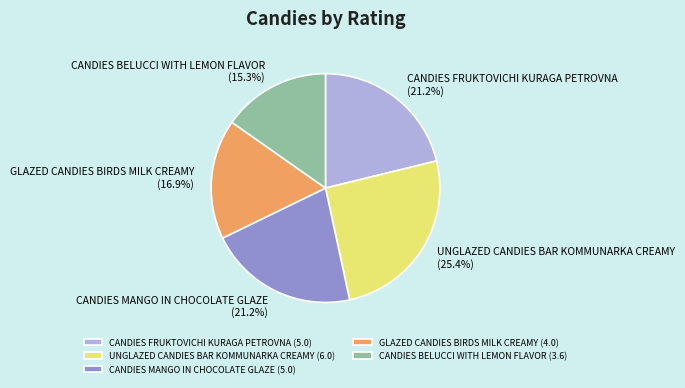

To the nearest percent, what is the combined percentage of GLAZED CANDIES BIRDS MILK CREAMY and CANDIES BELUCCI WITH LEMON FLAVOR?

32%